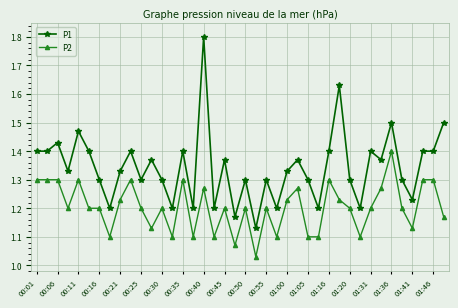

What is the difference between the maximum and second lowest values in the P1 series?

0.6